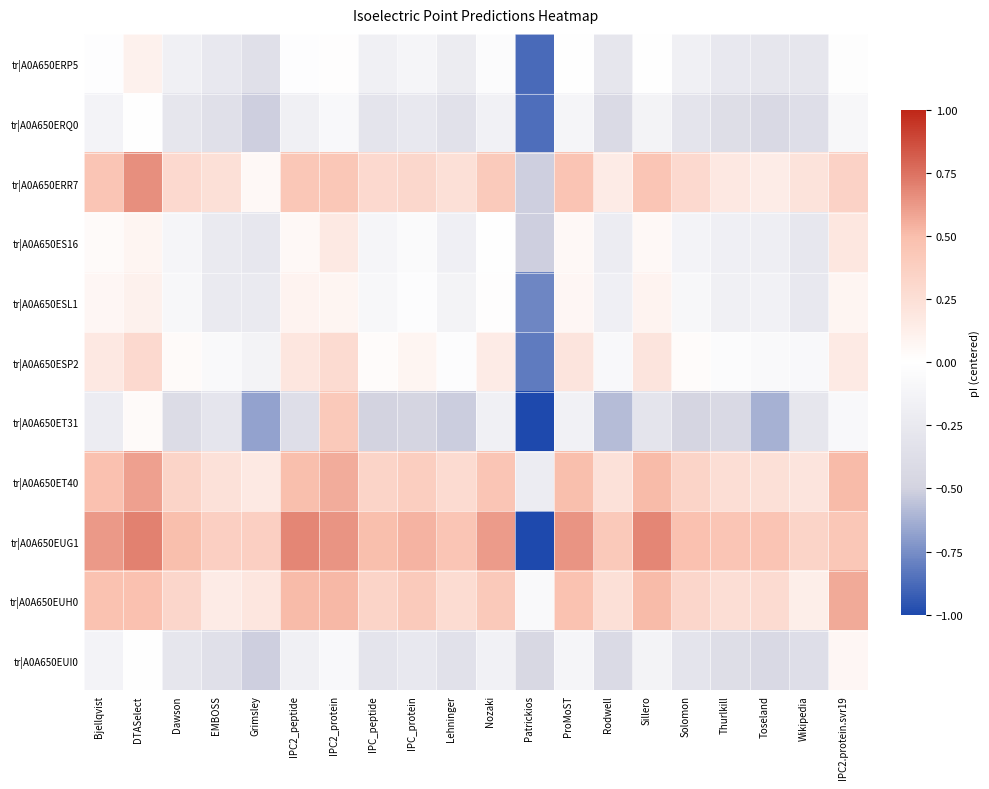

Which series has the largest total across all categories?

tr|A0A650EUG1